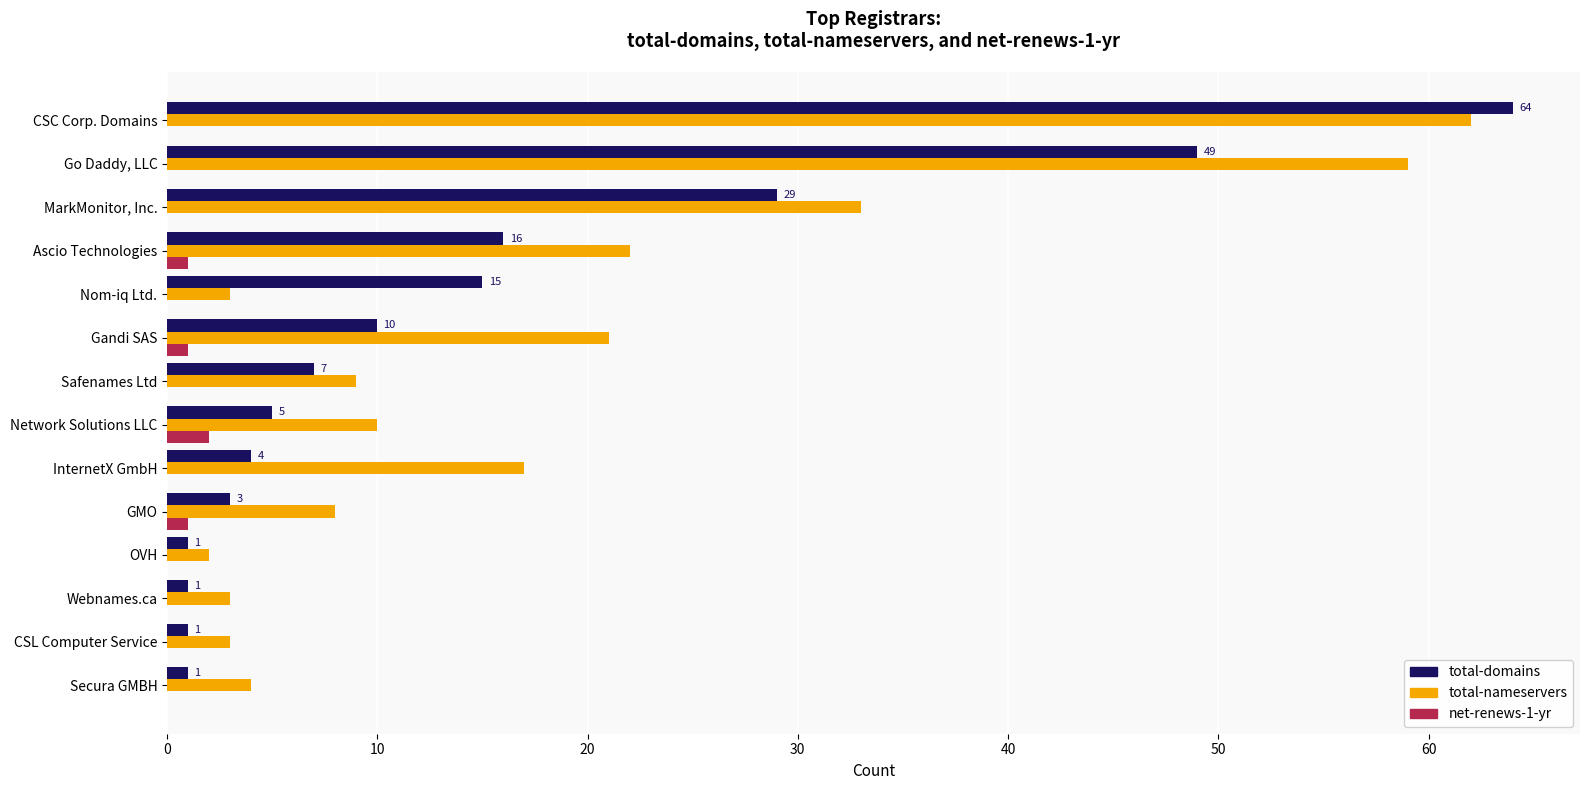

What is the maximum value shown in the chart?

64